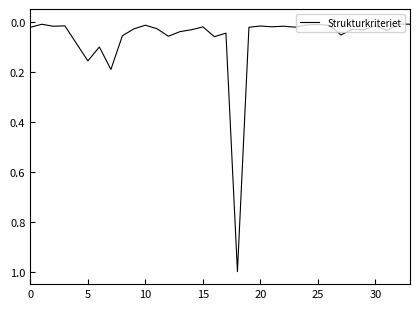

Is this an area chart (filled region under the line)?

No